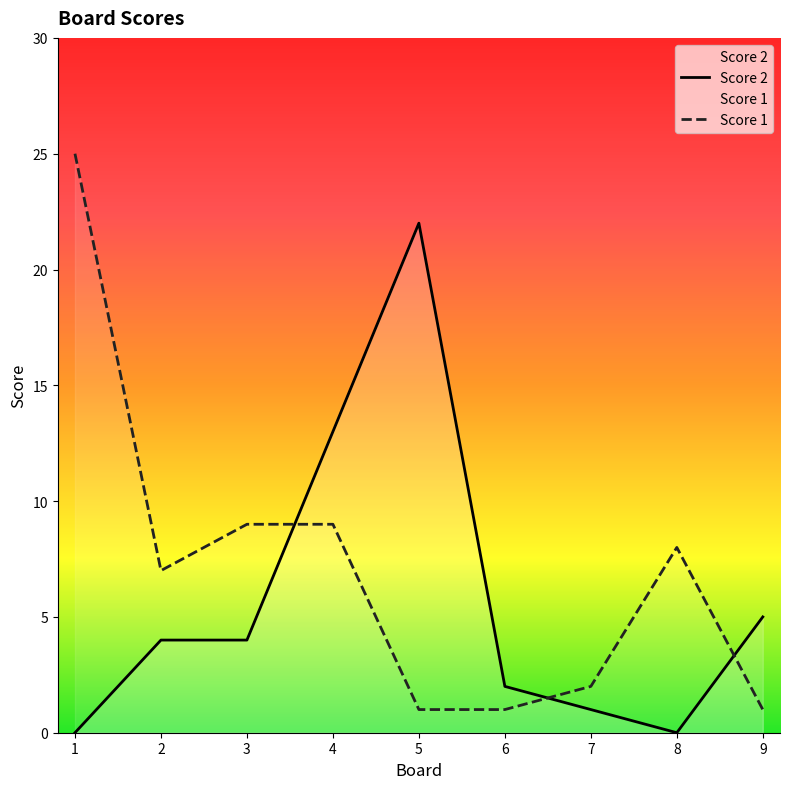

What is the maximum value shown in the chart?

25